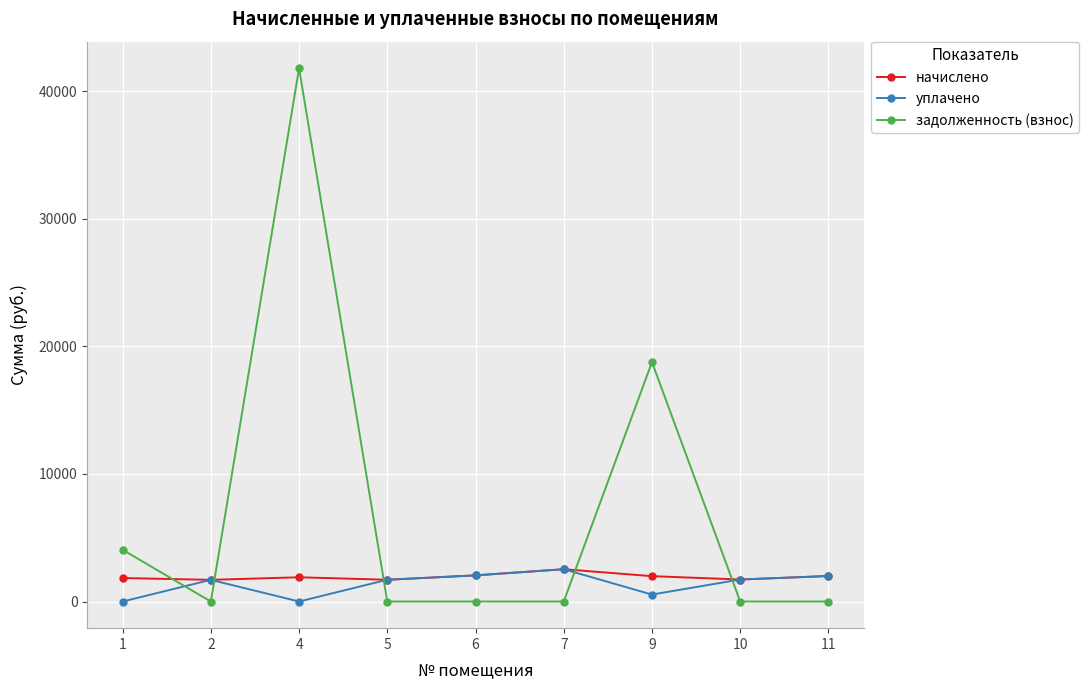

How many data points in начислено are less than 1899?

4